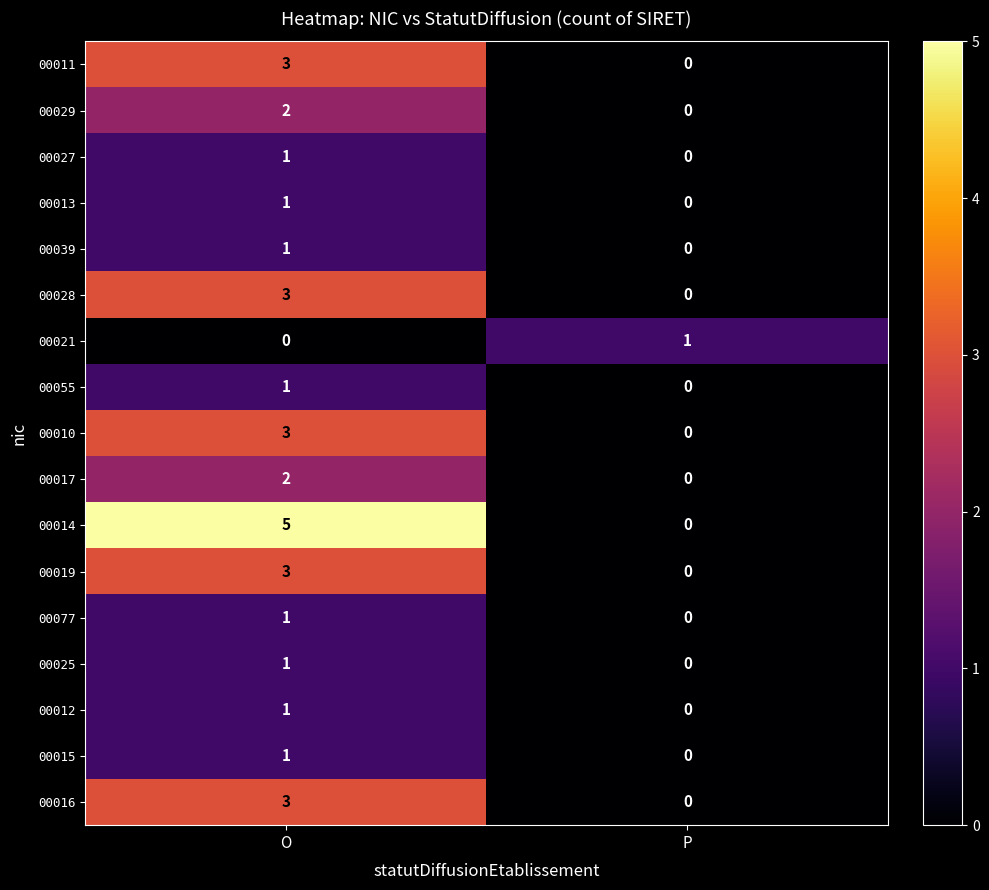

What is the difference between the maximum and minimum values in the 00011 series?

3